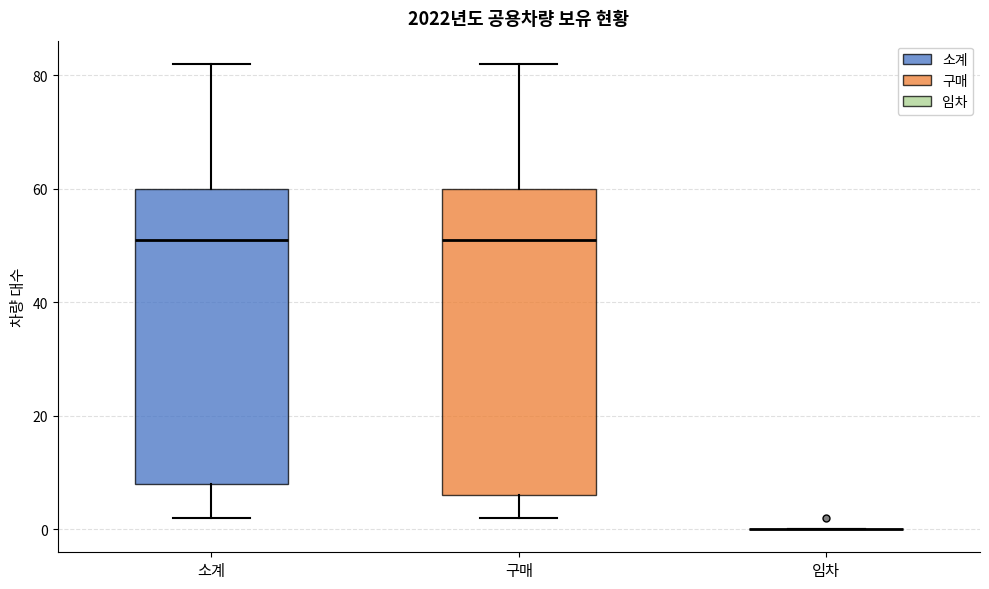

Reading left to right, transcribe this box plot: for each box, give where its median line is, the range the box spans, and where its two whiskers end, as read against the y-axis. The values are not printed on the chart, so give them approximately, as read against the axis.

소계: median 52, box 8 to 60, whiskers 2 to 82
구매: median 52, box 6 to 60, whiskers 2 to 82
임차: box collapsed to a line at 0, whiskers 0 to 0